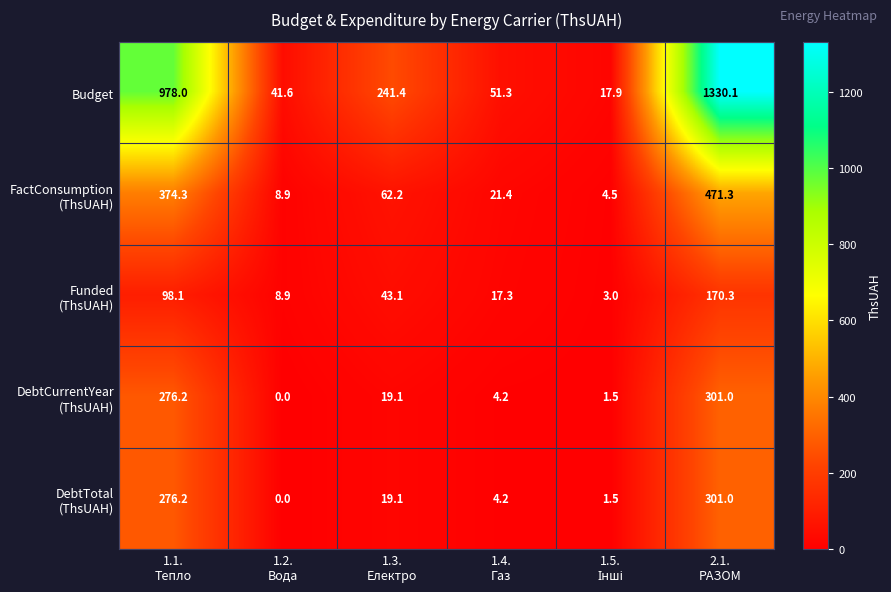

What is the lowest value of the Budget series?

17.9